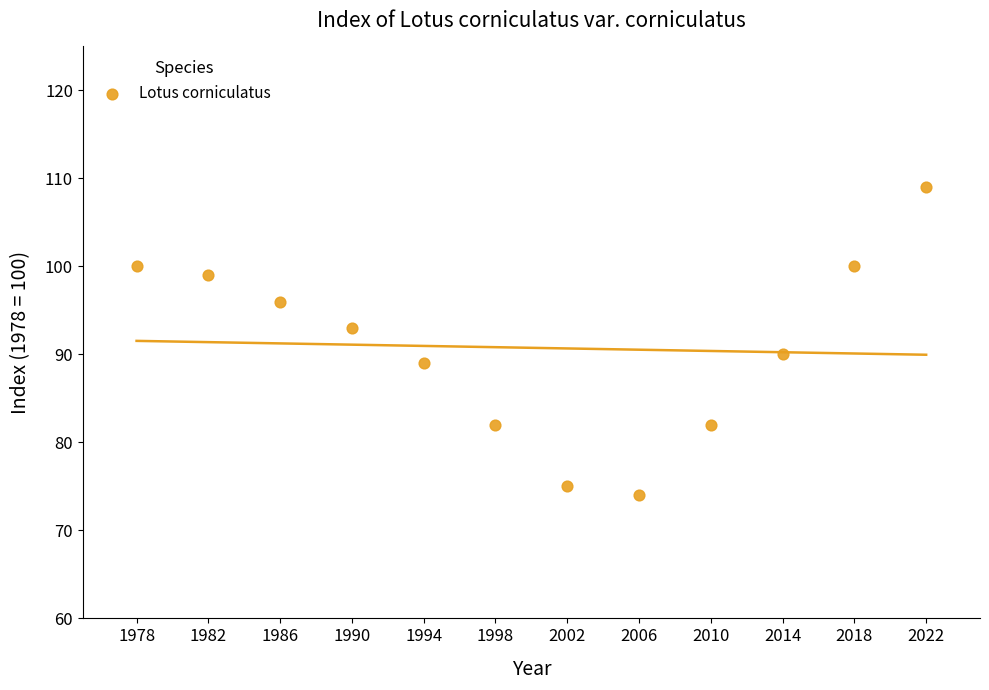

What Y value in the scatter plot is closest to 91?

90